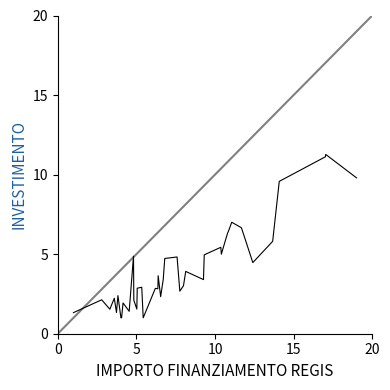

What is the maximum value shown in the chart?

11.3